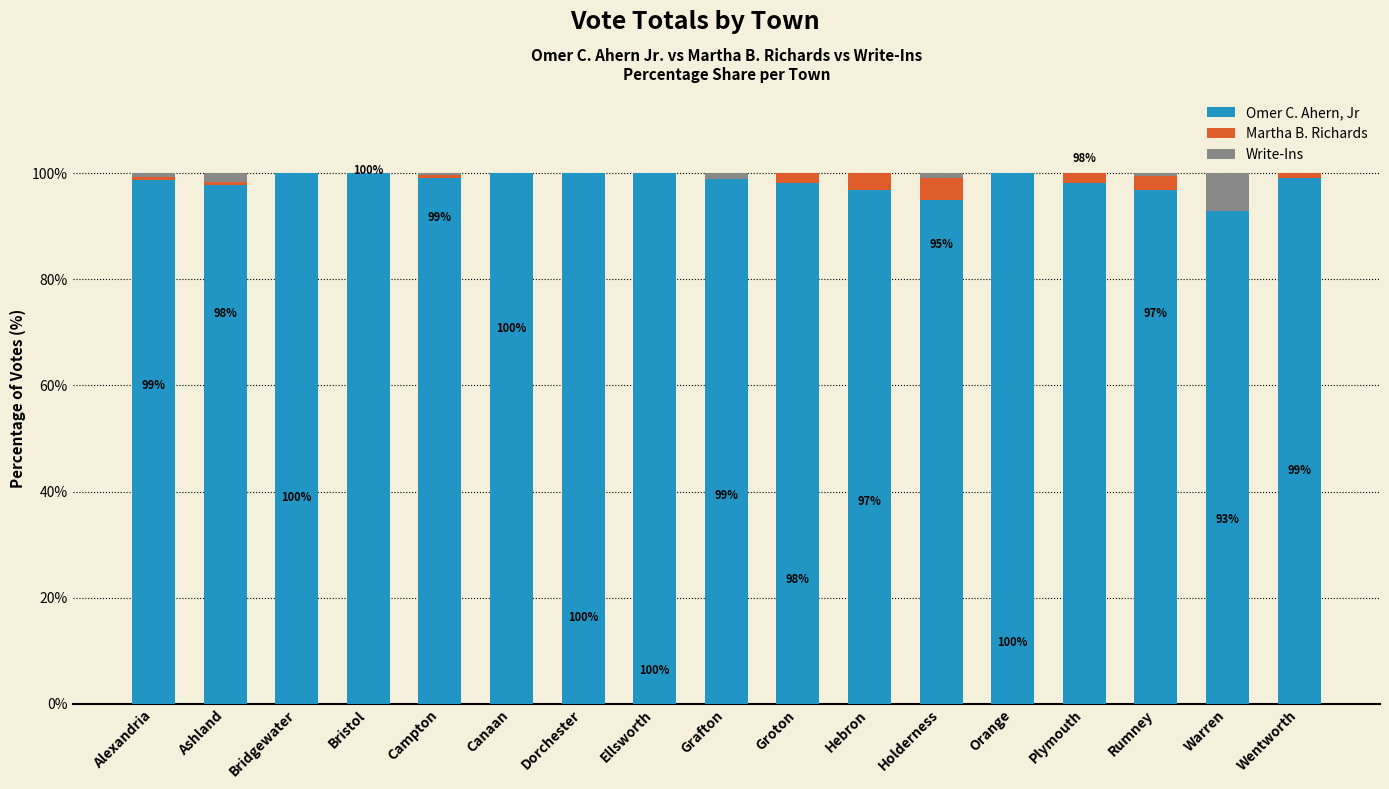

What is the total value across all series at Ellsworth?

100.0